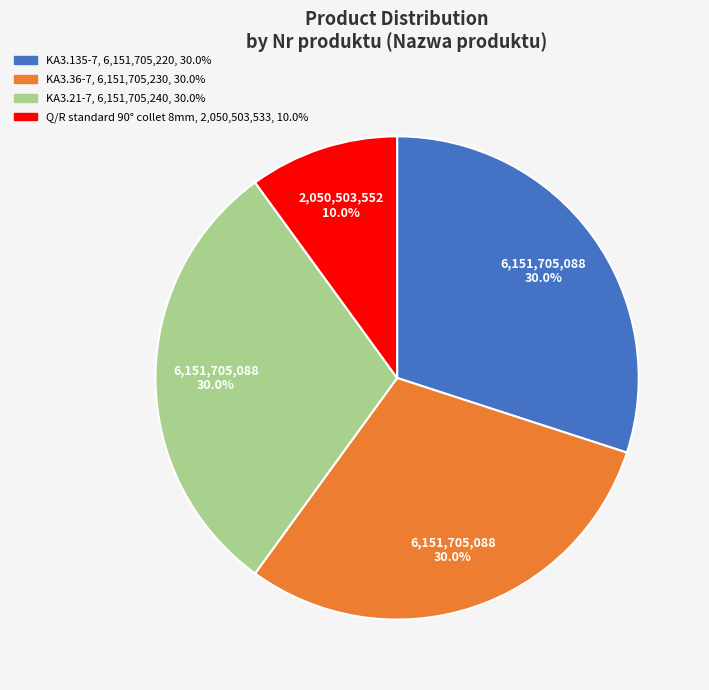

Combined, do KA3.36-7 and KA3.21-7 account for over 50%?

Yes